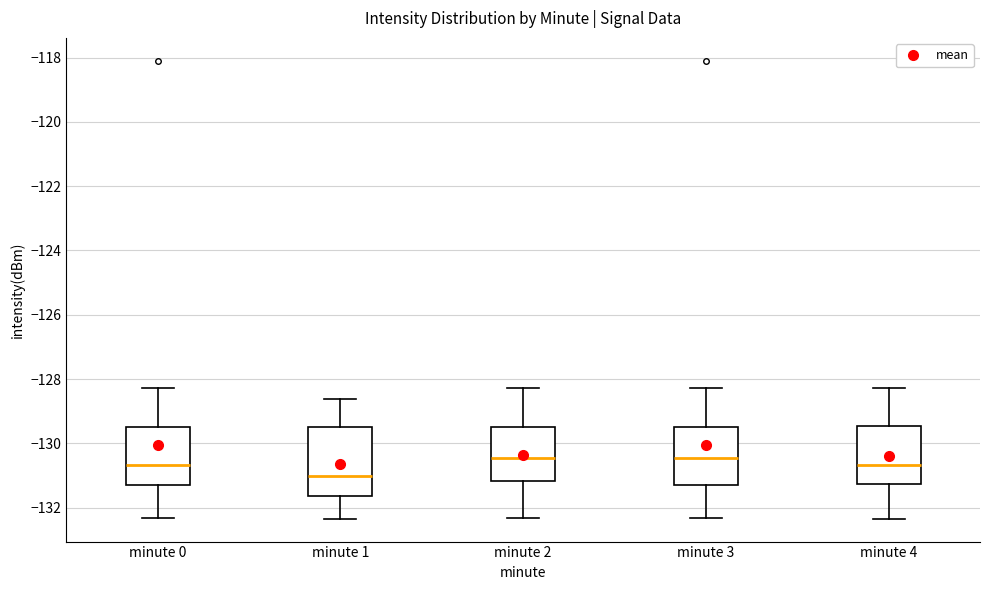

Where does the upper whisker of the box for minute 3 end on the y-axis? The values are not printed on the chart, so give them approximately, as read against the axis.

-128.2